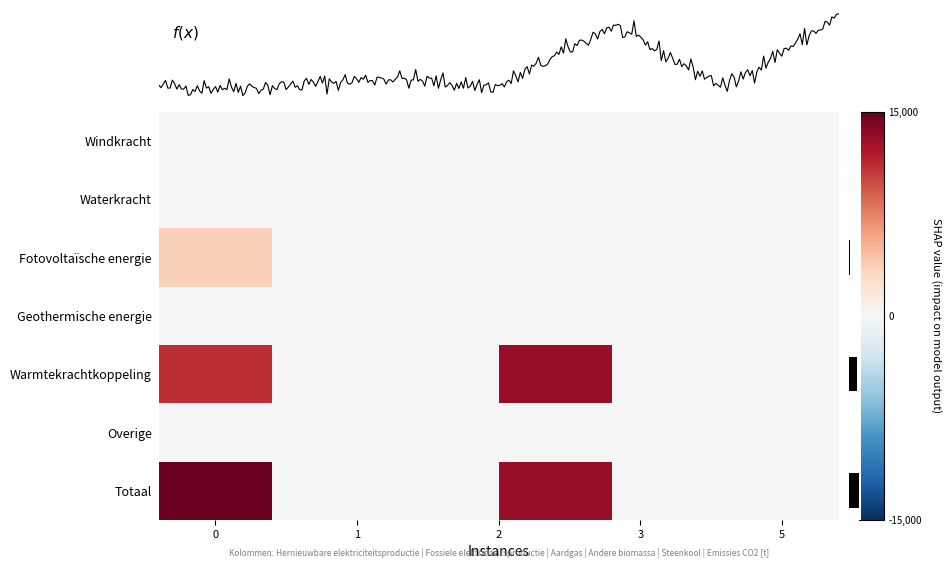

What is the approximate value of Totaal at 5?

2.5